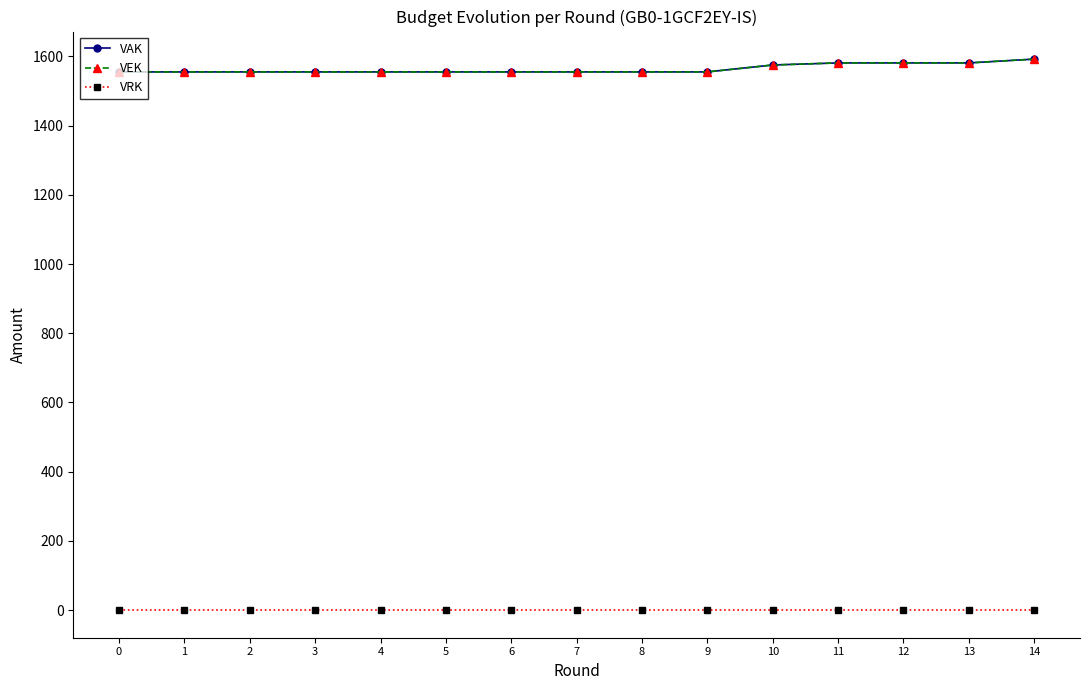

Does the chart have visible grid lines?

No